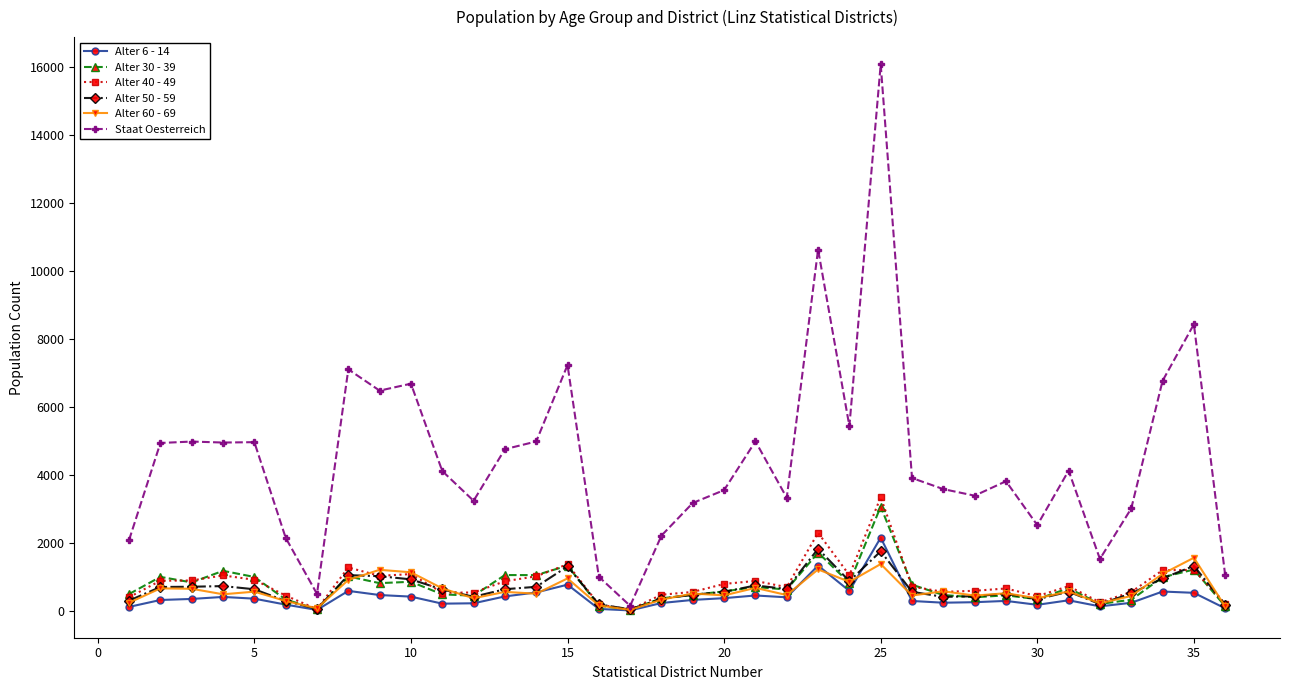

What is the greatest value displayed?

16090